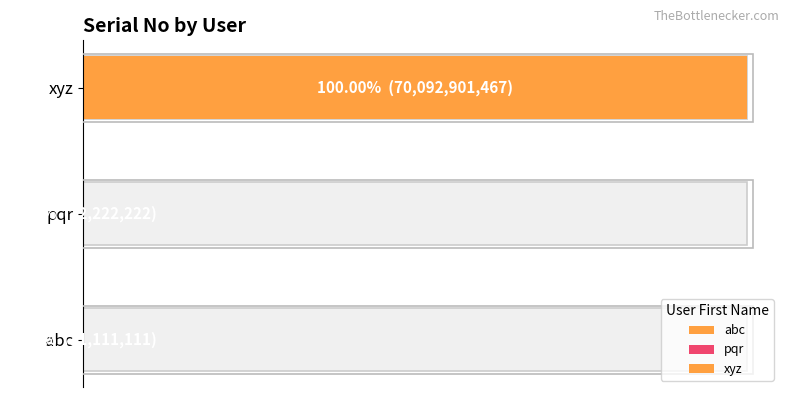

What is the change in value from abc to pqr?

+11111111